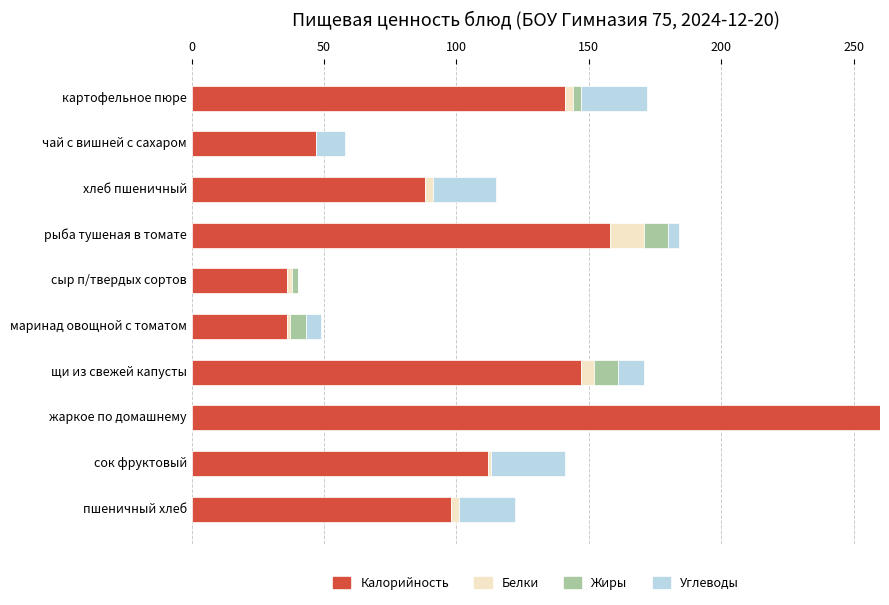

How many groups of bars are there?

10